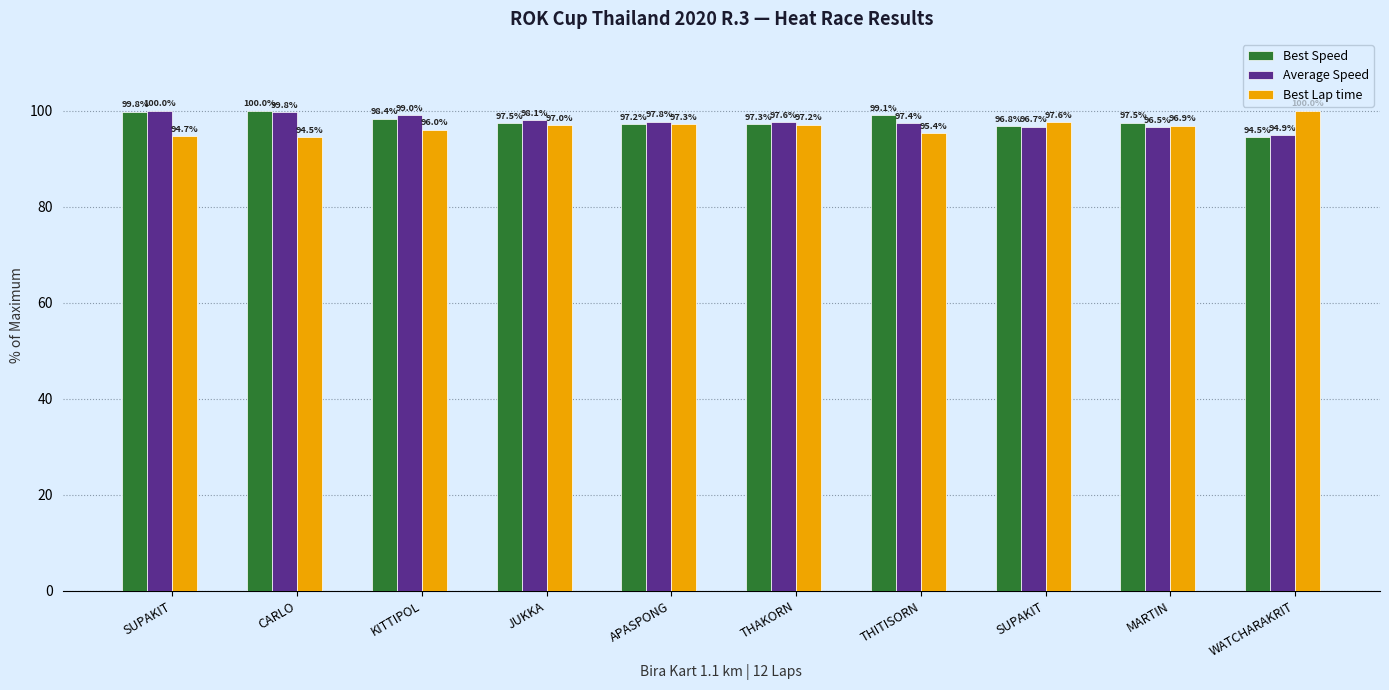

Rank the categories by Best Lap time value from lowest to highest.

CARLO, SUPAKIT, THITISORN, KITTIPOL, MARTIN, JUKKA, THAKORN, APASPONG, SUPAKIT, WATCHARAKRIT